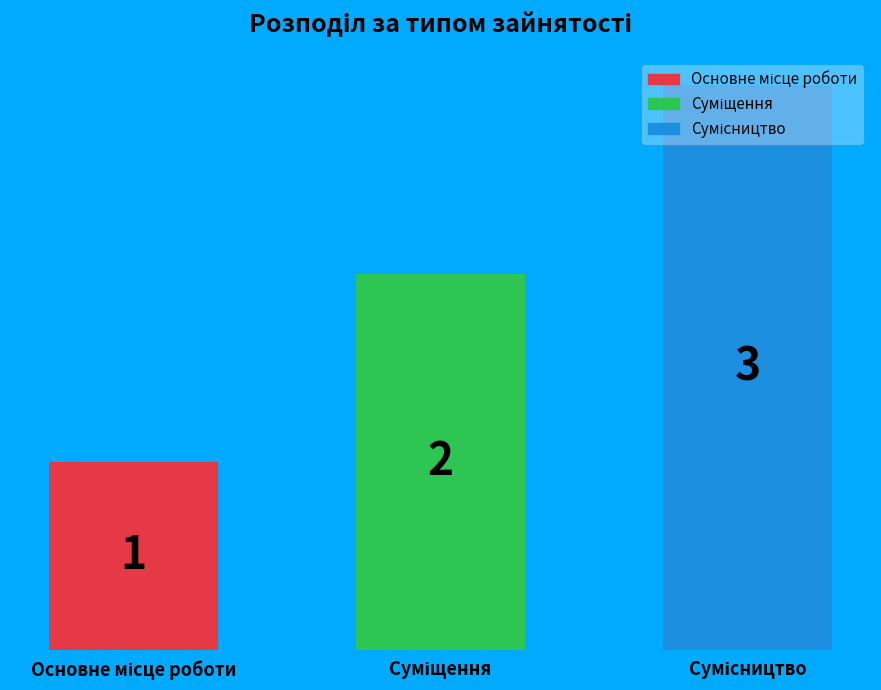

Rank the categories by value from lowest to highest.

Основне місце роботи, Суміщення, Сумісництво